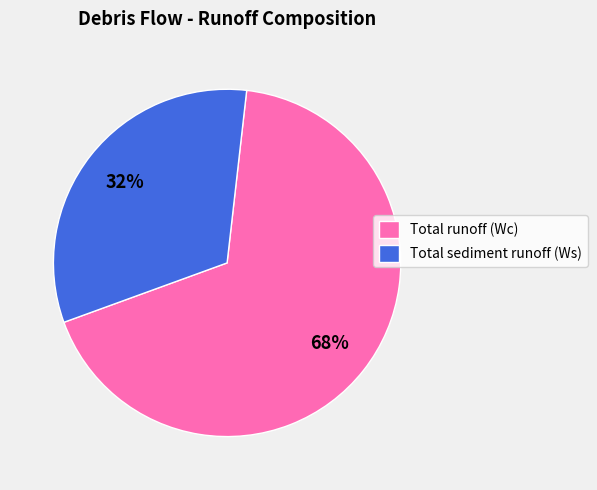

What is the largest slice in the pie chart?

Total runoff (Wc)